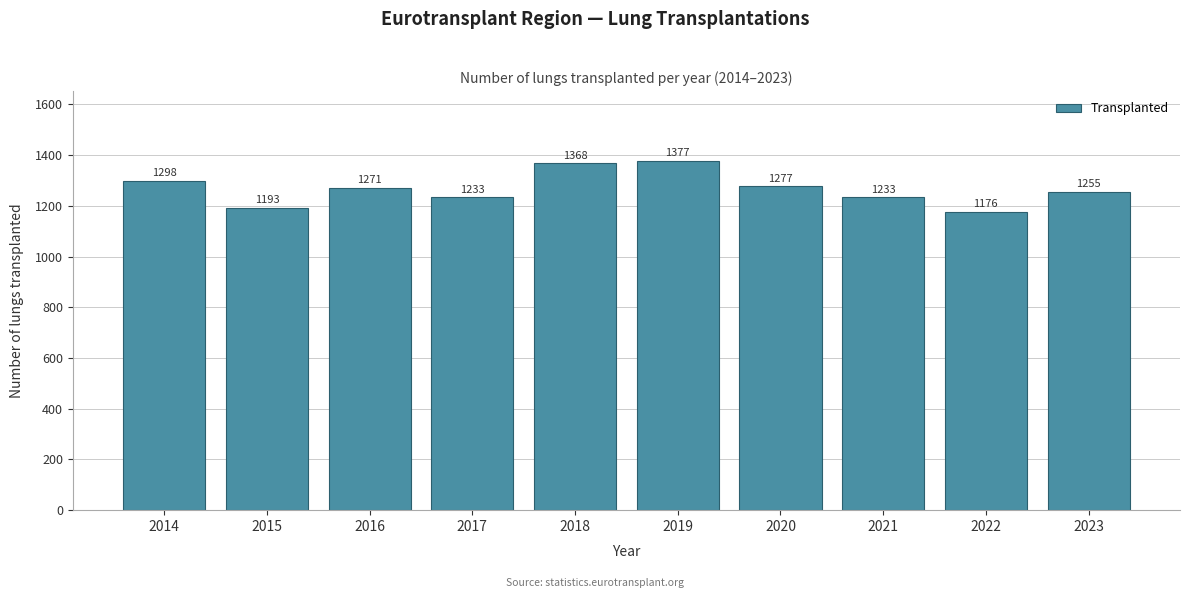

Reading left to right, transcribe all the data shown in this chart.

1298	1193	1271	1233	1368	1377	1277	1233	1176	1255